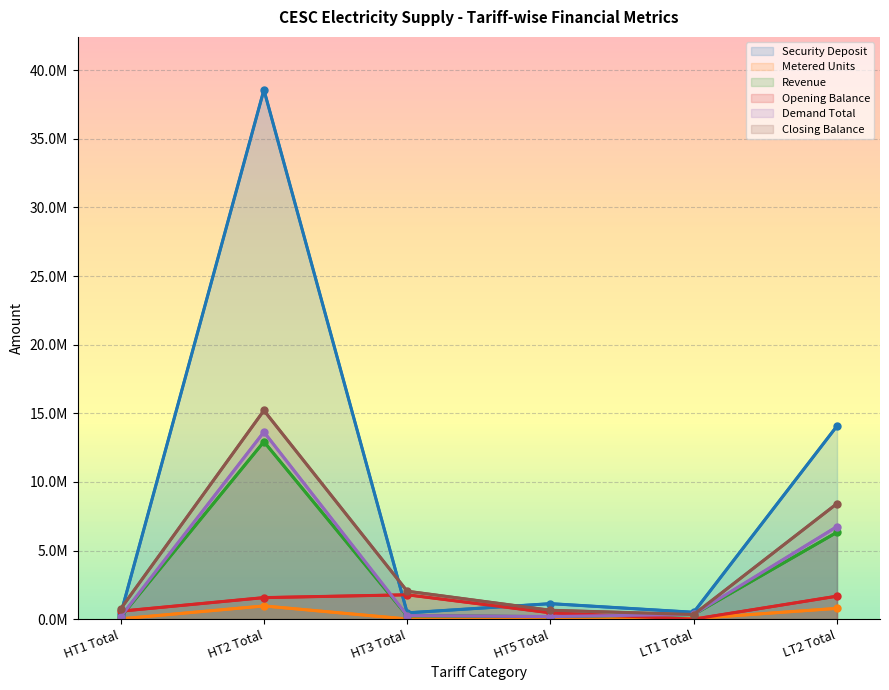

Where is Metered Units nearest to the value 480741?

LT2 Total